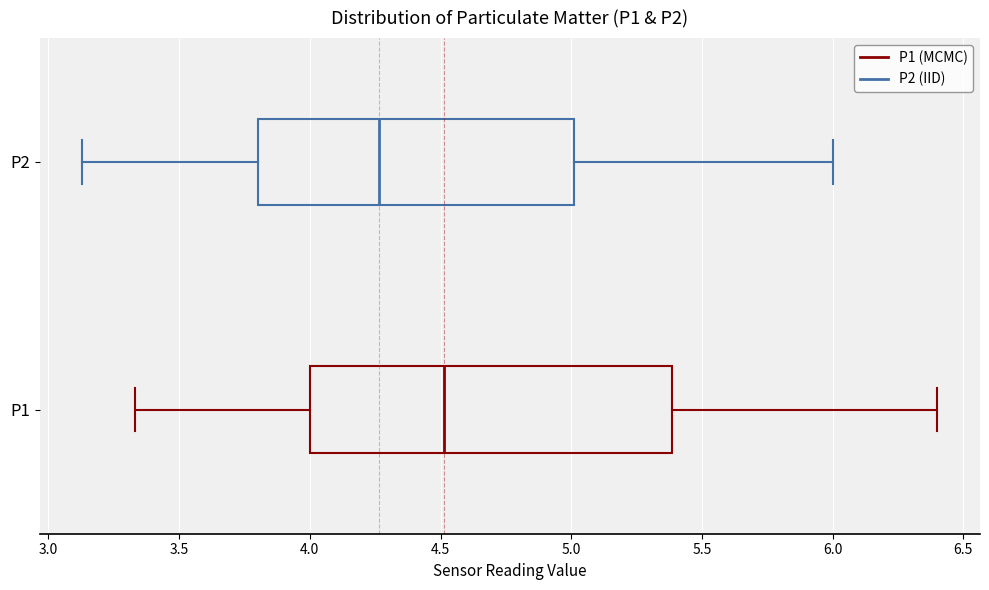

Reading bottom to top, transcribe this box plot: for each box, give where its median line is, the range the box spans, and where its two whiskers end, as read against the x-axis. The values are not printed on the chart, so give them approximately, as read against the axis.

P1: median 4.50, box 4.00 to 5.40, whiskers 3.35 to 6.40
P2: median 4.25, box 3.80 to 5.00, whiskers 3.15 to 6.00